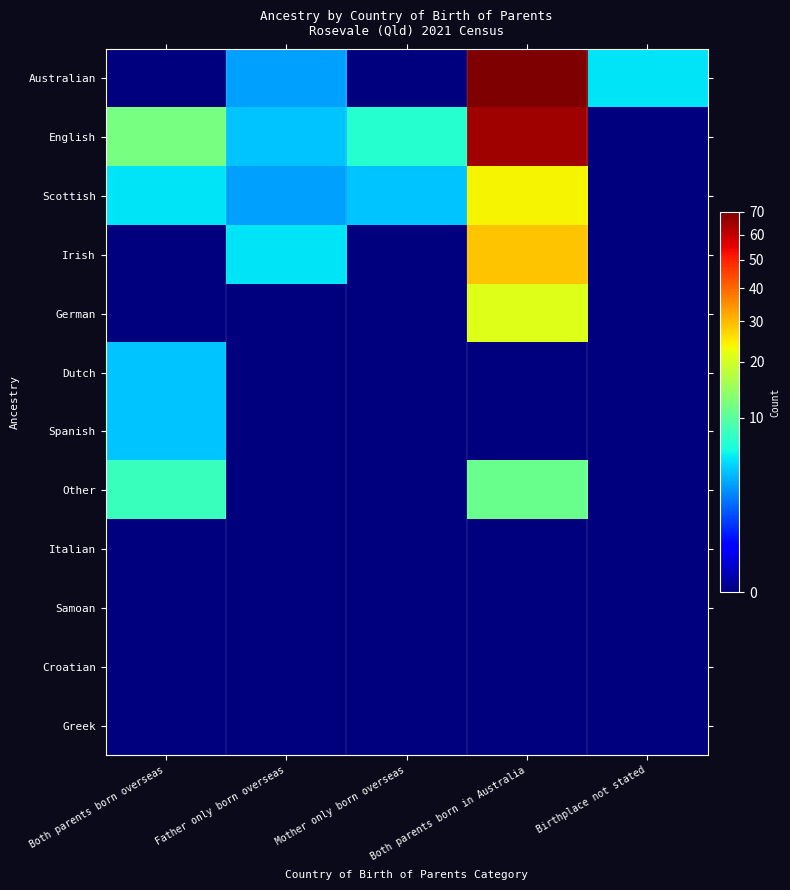

What is the greatest value displayed?

70